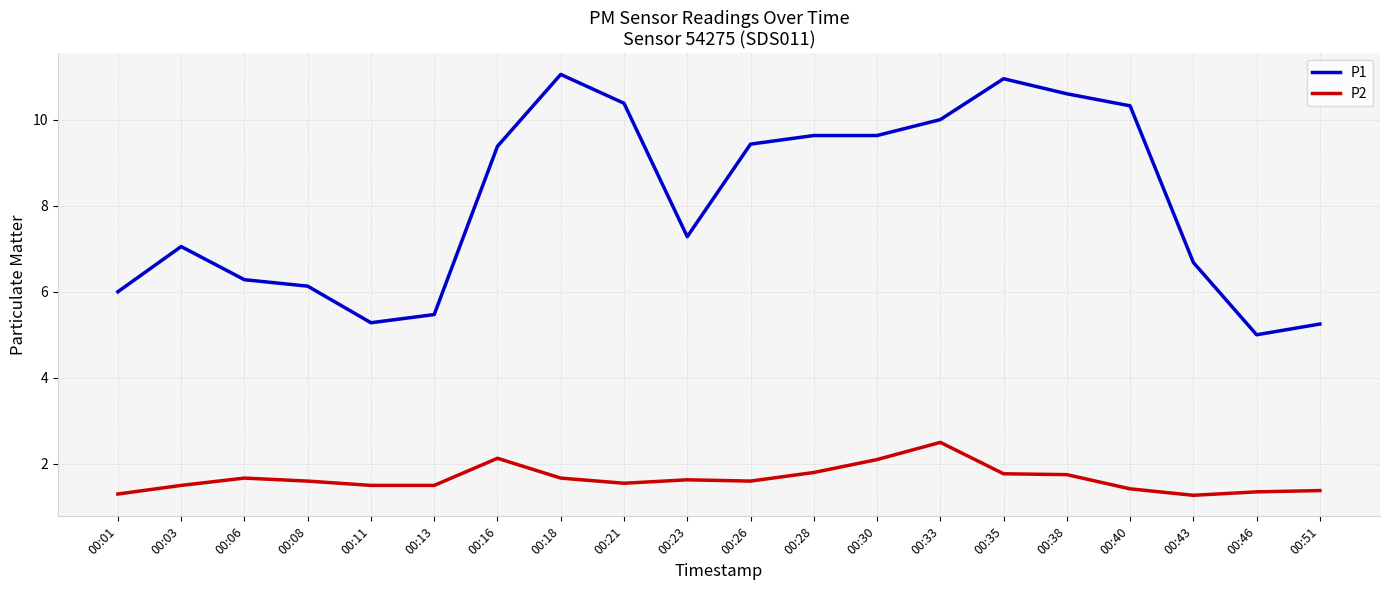

Which series has the largest range (max minus min)?

P1